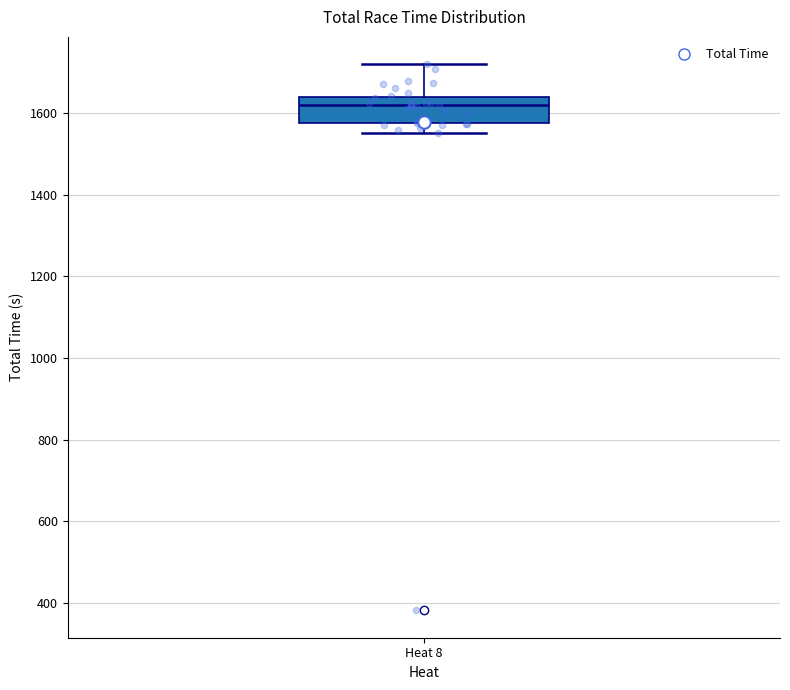

Transcribe this box plot: give where the median line is, the range the box spans, and where the two whiskers end, as read against the y-axis. The values are not printed on the chart, so give them approximately, as read against the axis.

median 1620, box 1580 to 1640, whiskers 1560 to 1720